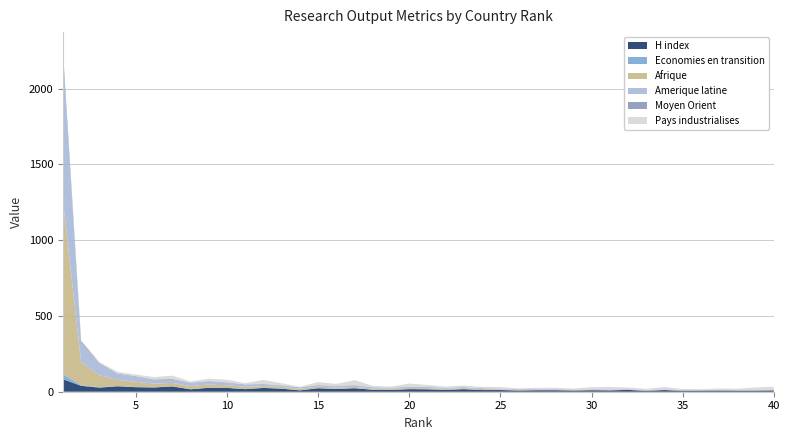

What is the highest value of the H index series?

83.0